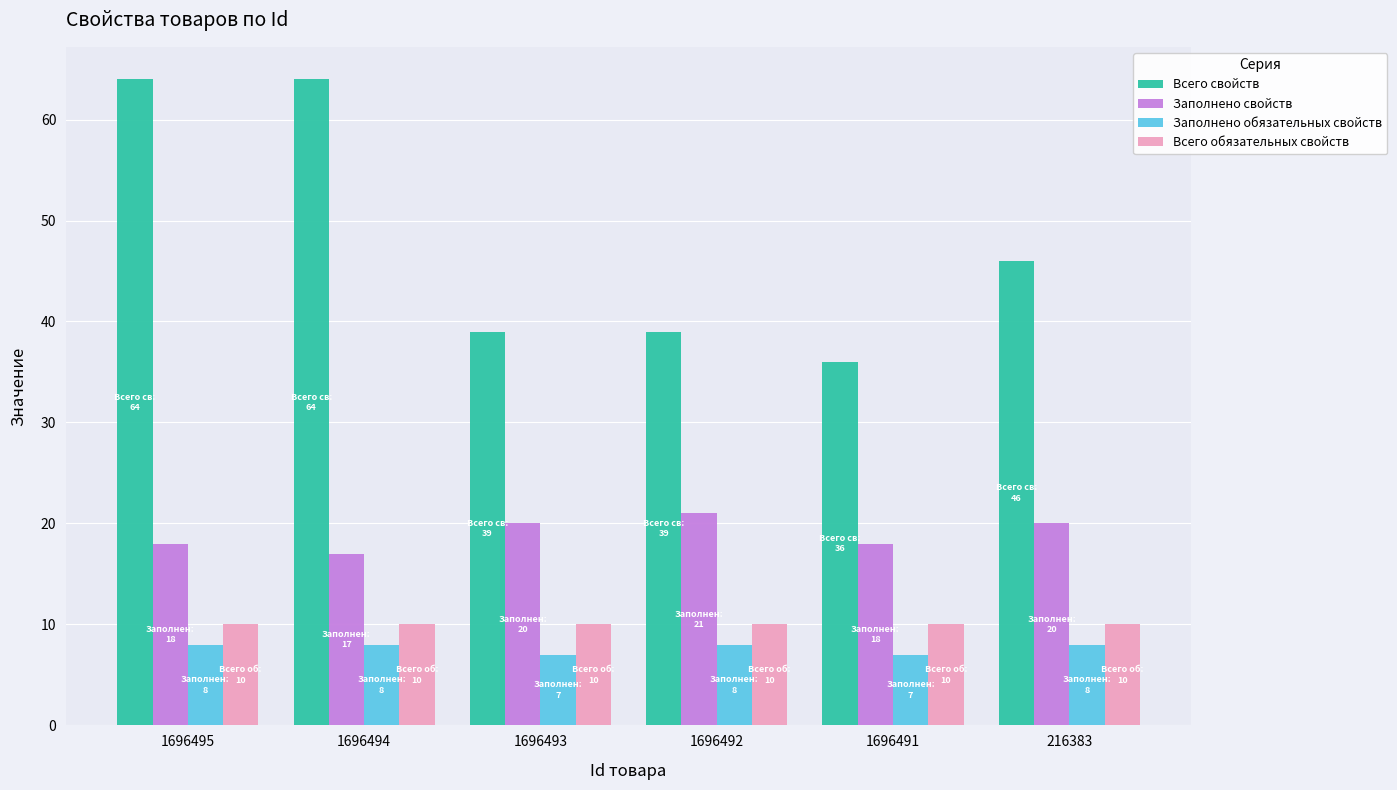

True or false: Заполнено свойств has a value of 25 at 1696495.

False